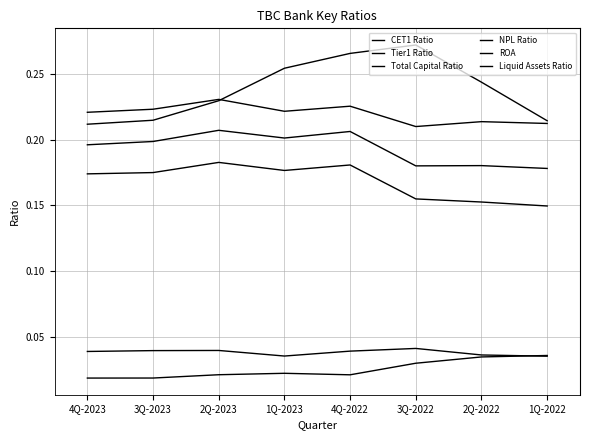

Does the chart display data point markers on the line(s)?

No